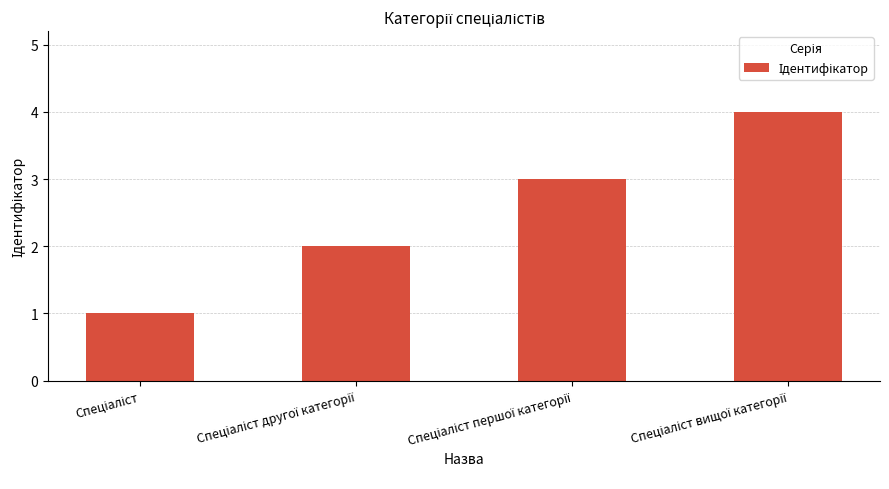

What is the maximum value shown in the chart?

4